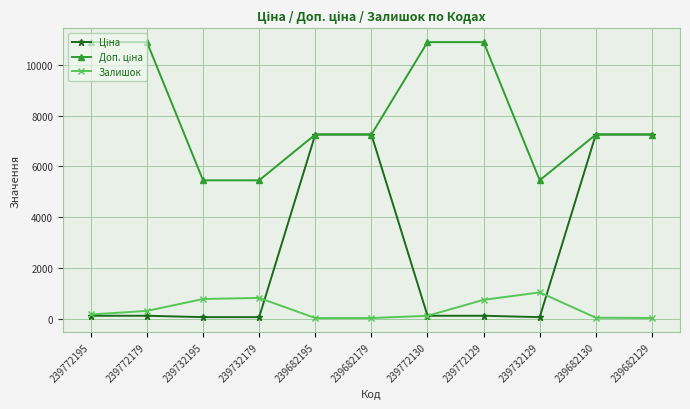

What is the total value across all series at 239682179?

14537.8